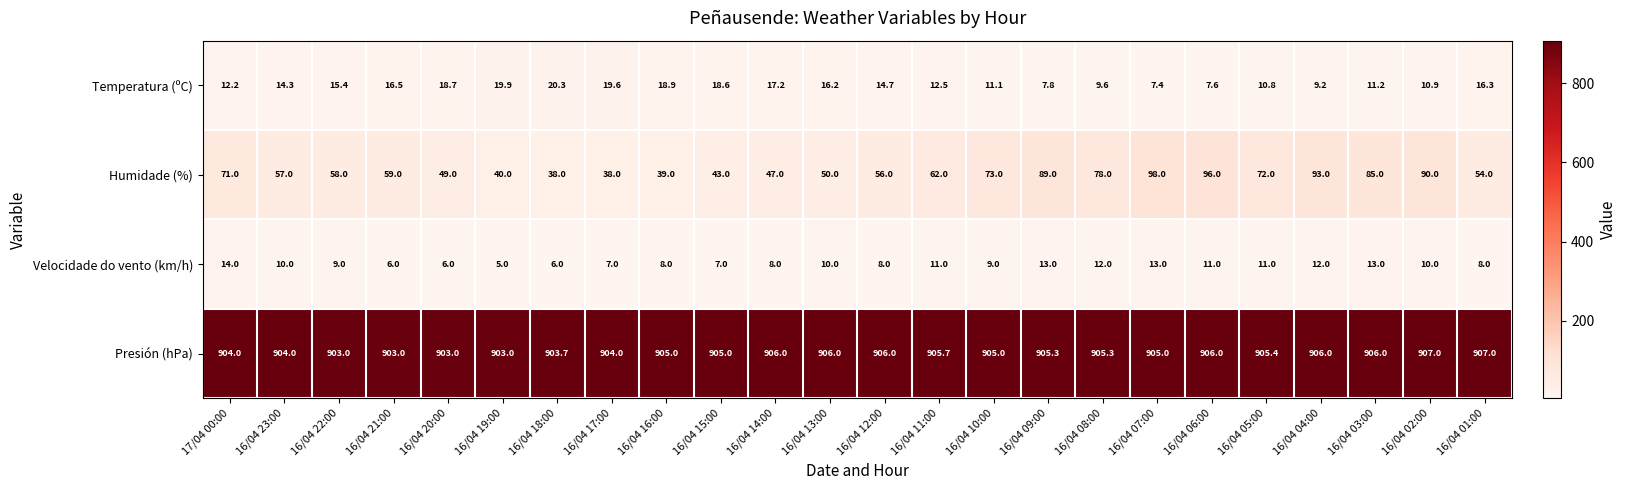

What is the average value of the Velocidade do vento (km/h) series?

9.5